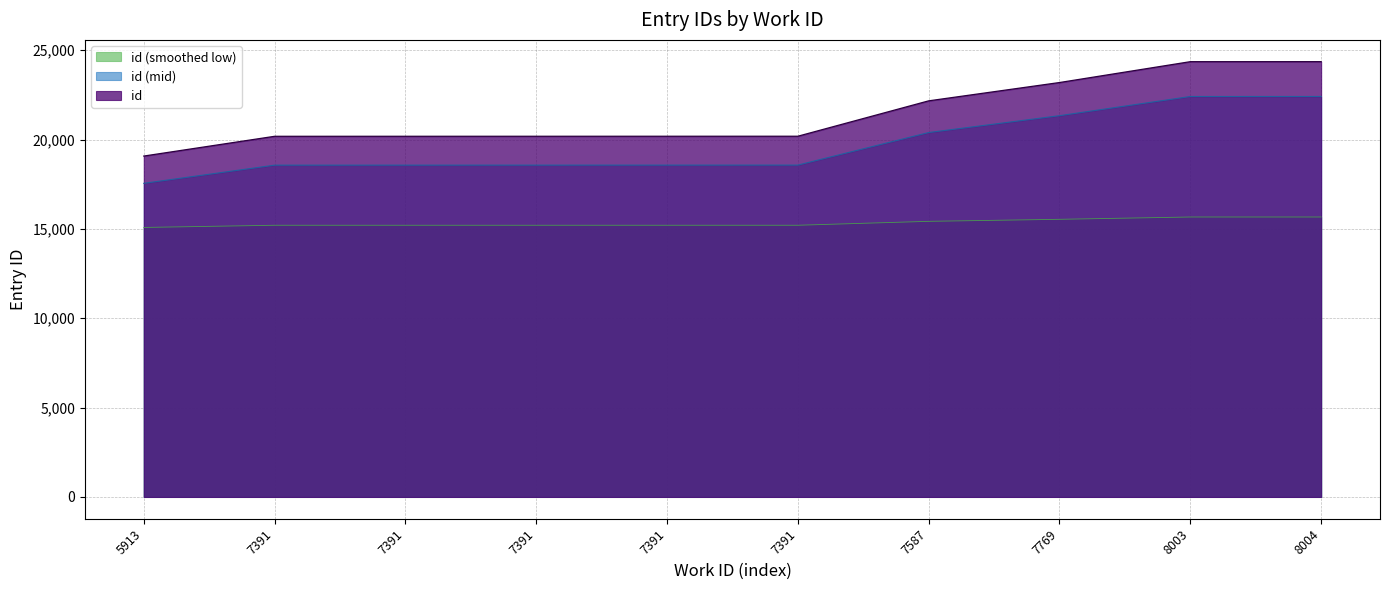

What is the smallest value displayed?

15082.4